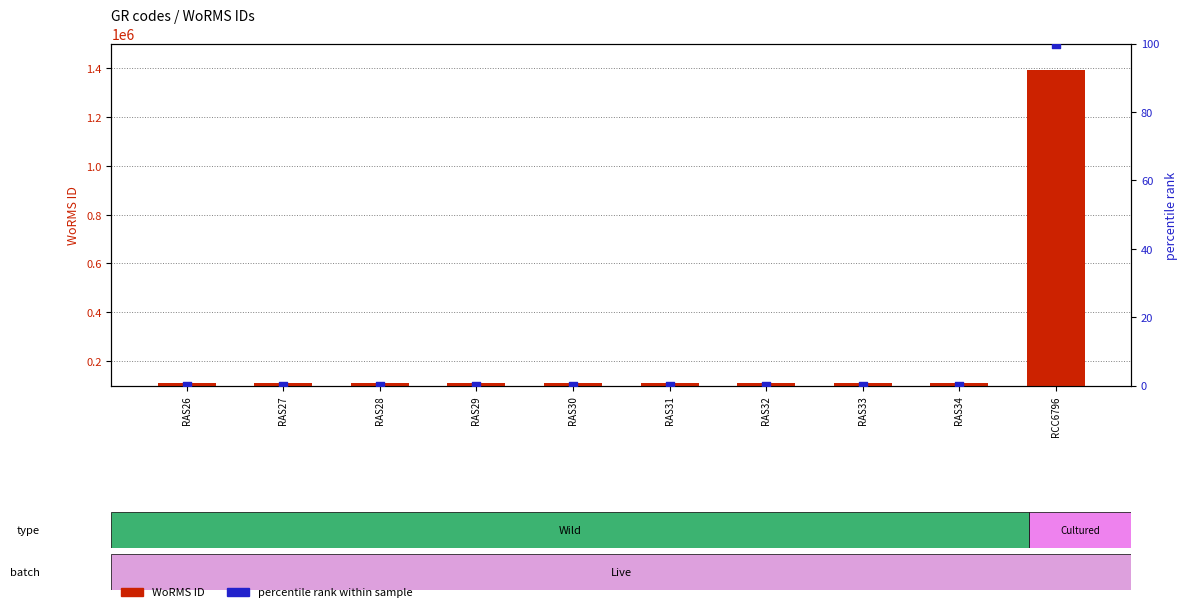

Is the value of percentile rank within sample at RAS30 greater than the value of WoRMS ID at RCC6796?

No